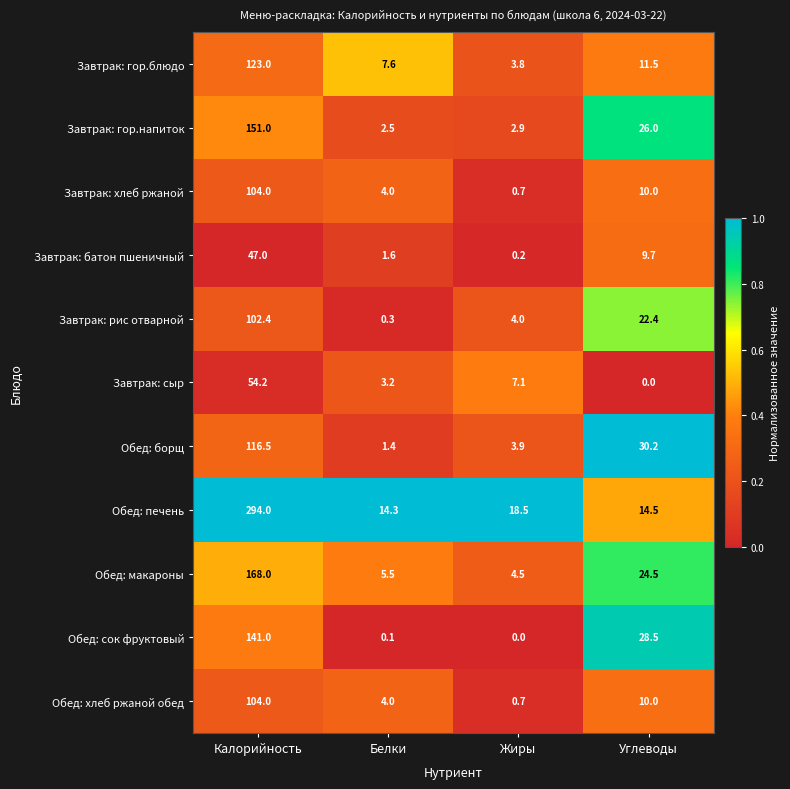

Between Калорийность and Белки, which series saw the biggest shift?

Обед: печень